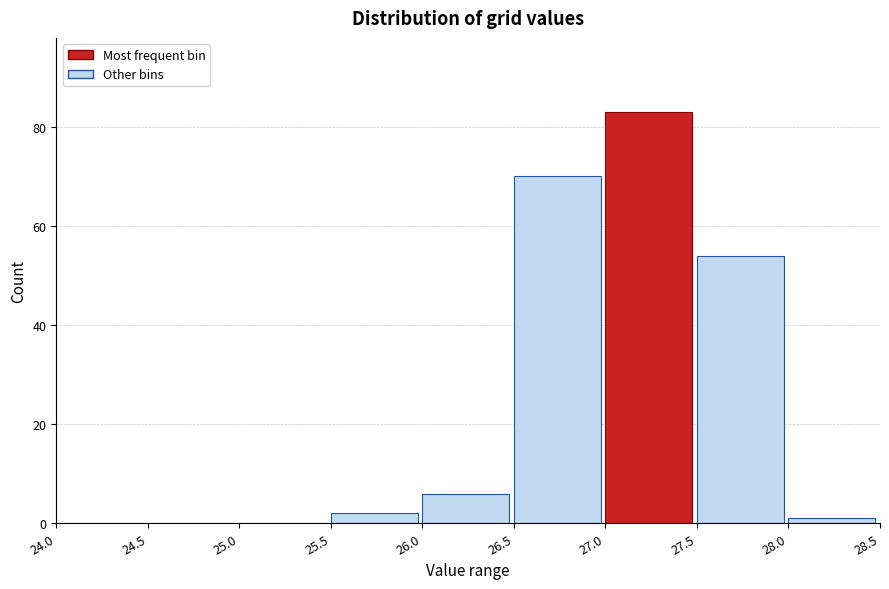

Reading left to right, list every bar in this chart as the range it spans on the x-axis followed by its height. The values are not printed on the chart, so give them approximately, as read against the axis.

24.0 to 24.5: 0
24.5 to 25.0: 0
25.0 to 25.5: 0
25.5 to 26.0: 2
26.0 to 26.5: 6
26.5 to 27.0: 70
27.0 to 27.5: 84
27.5 to 28.0: 54
28.0 to 28.5: under 2